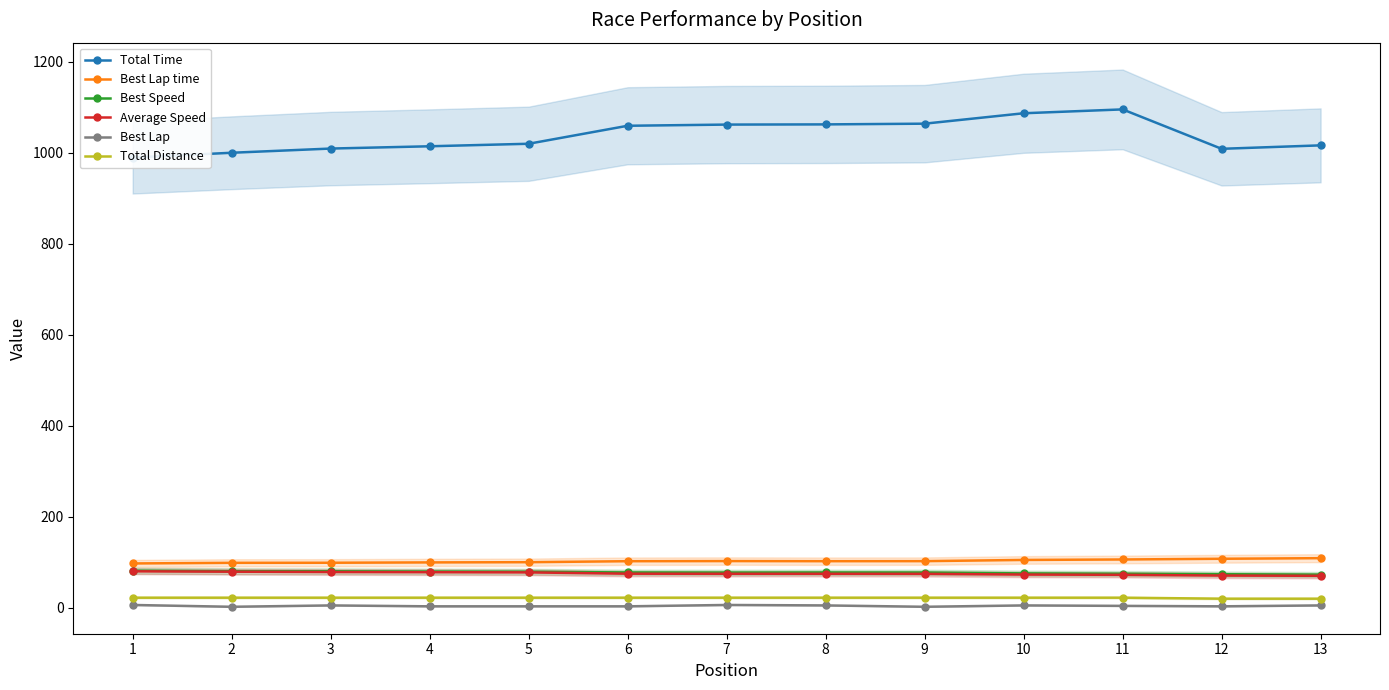

True or false: Total Distance has more than 2 interior local peaks.

False